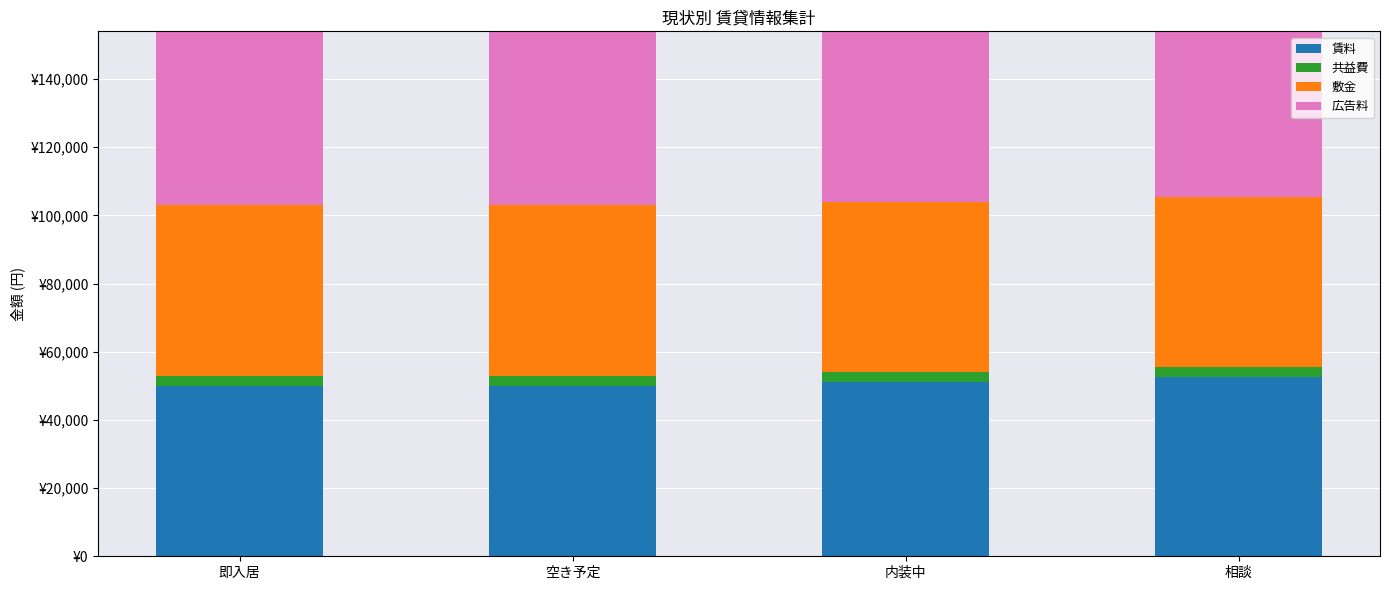

What is the difference between the maximum and minimum values in the 賃料 series?

2500